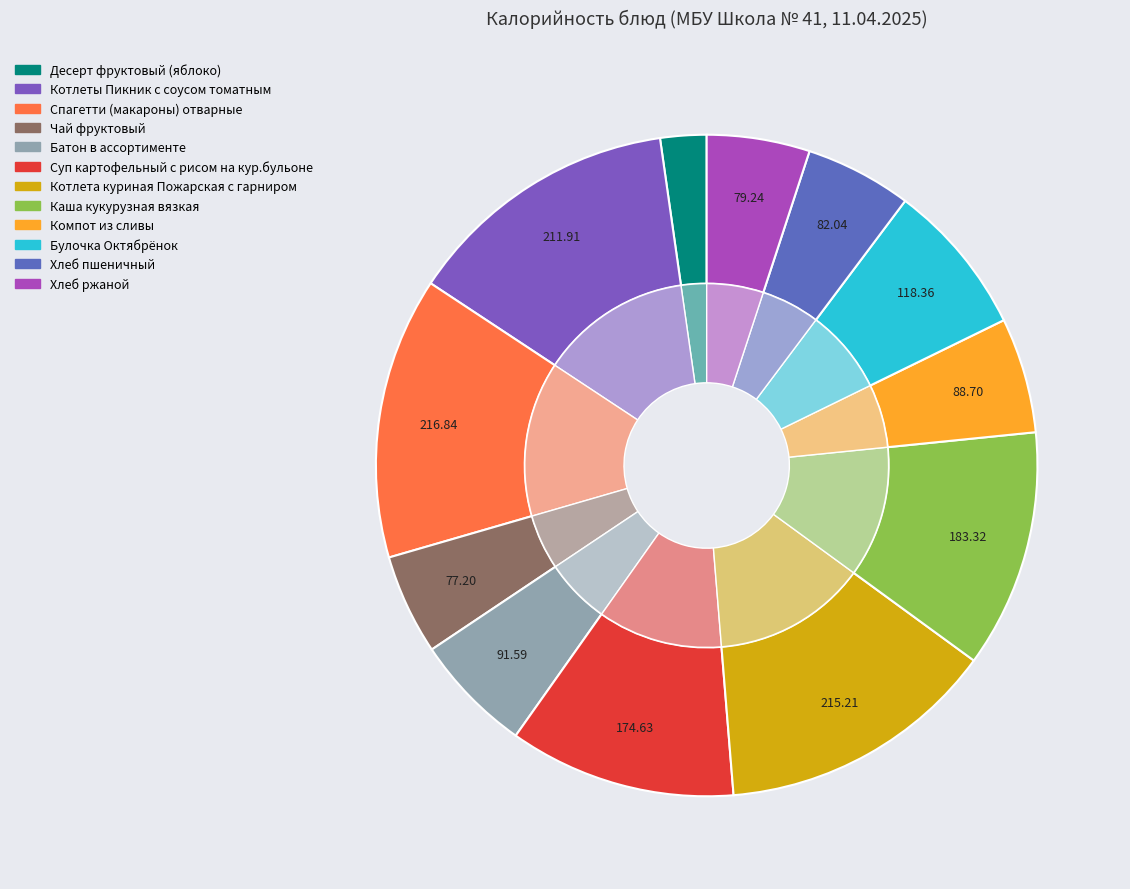

To the nearest percent, what is the difference between the Спагетти (макароны) отварные and Компот из сливы slice percentages?

8%